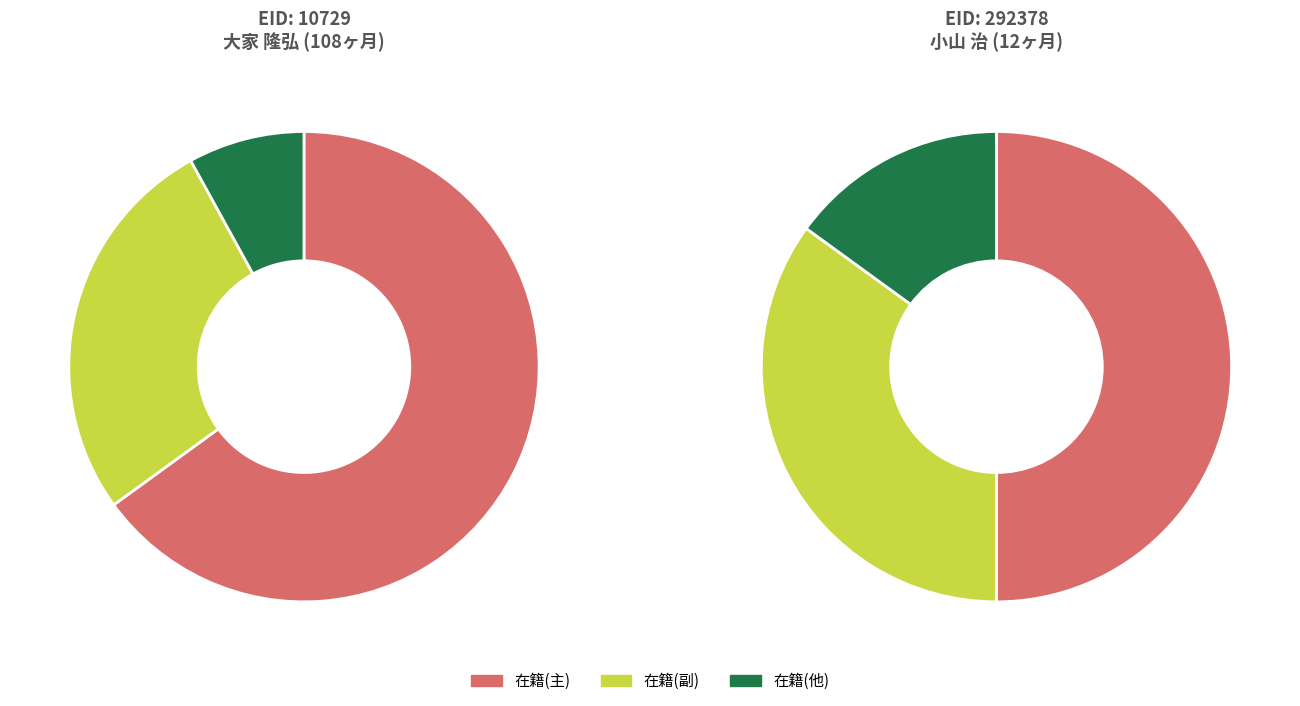

Does any single category account for the majority?

Yes